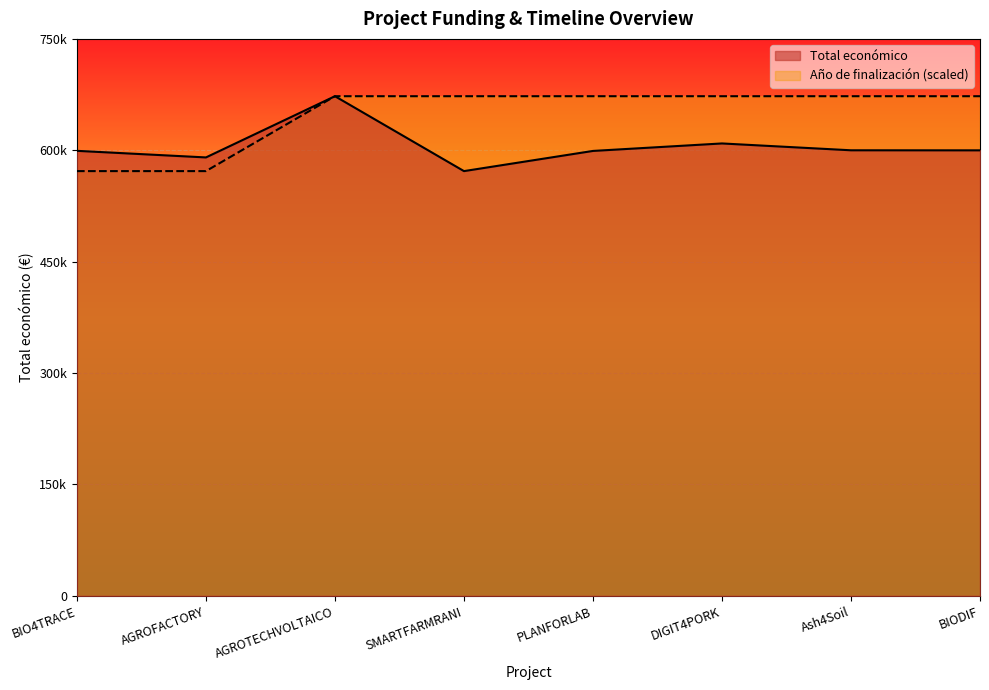

How many lines are shown in the chart?

2